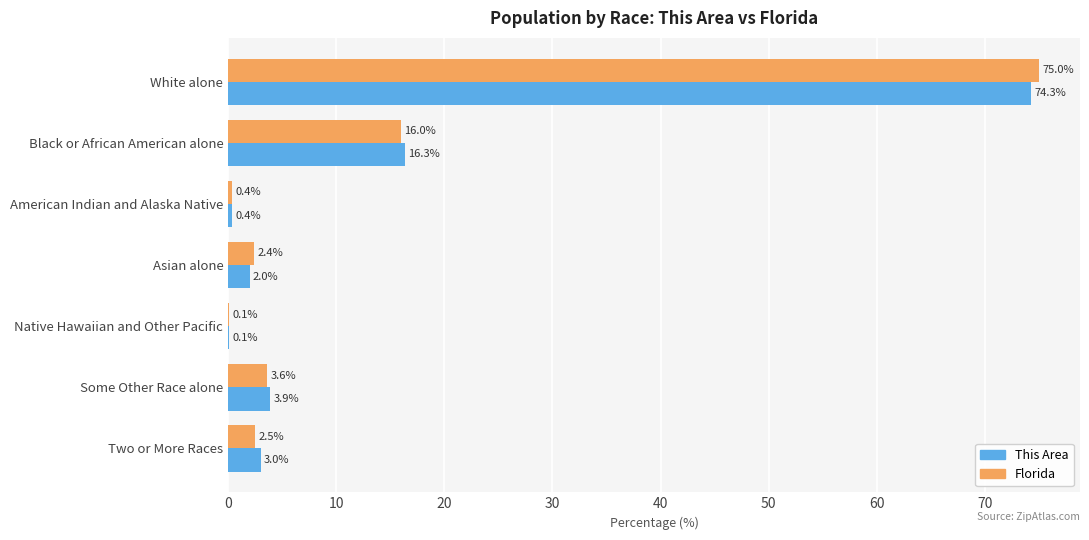

At which category is the sum across all series the highest?

White alone